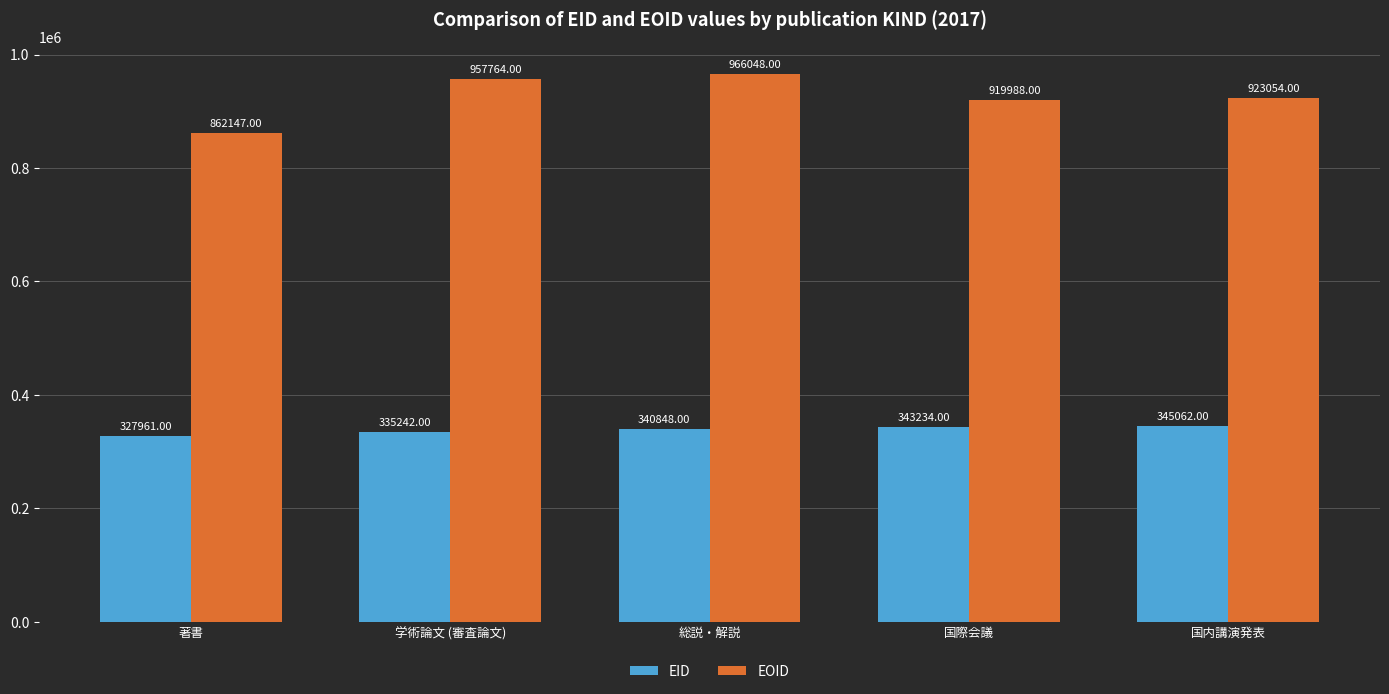

List the labels in order of EID value, smallest first.

著書, 学術論文 (審査論文), 総説・解説, 国際会議, 国内講演発表